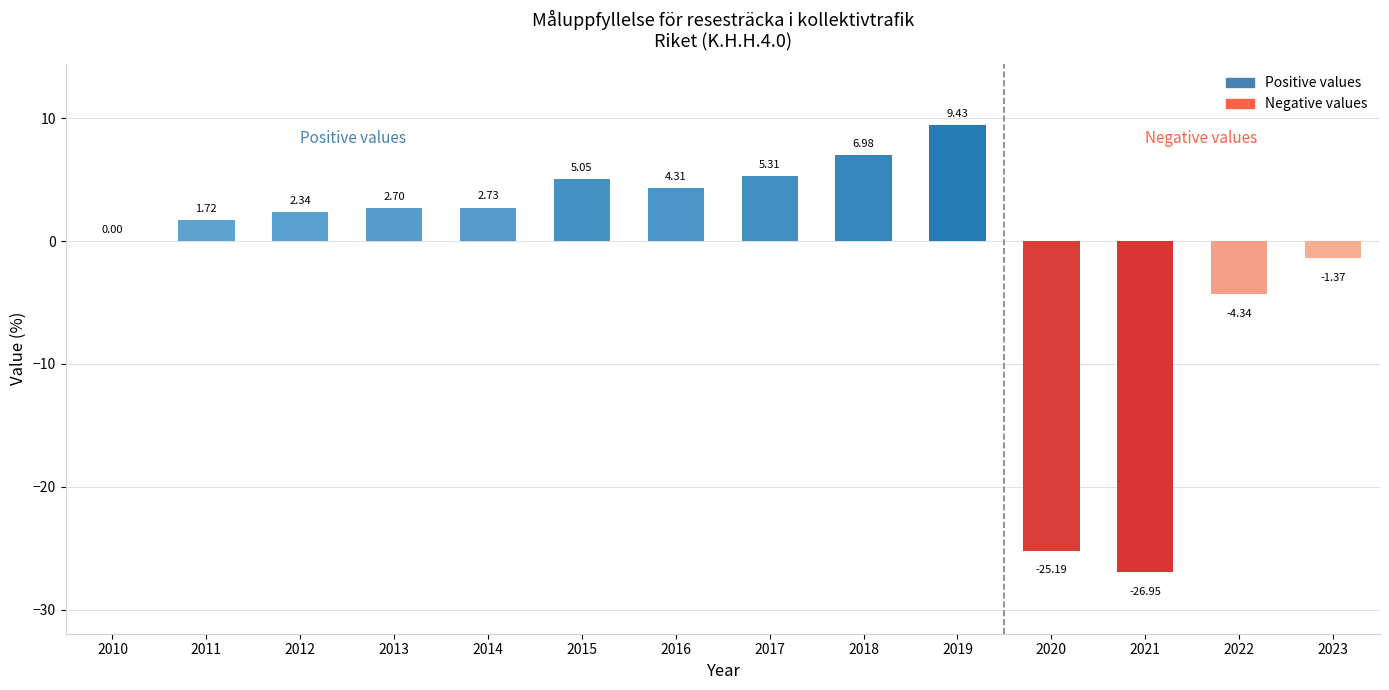

Count the number of data series in this chart.

1